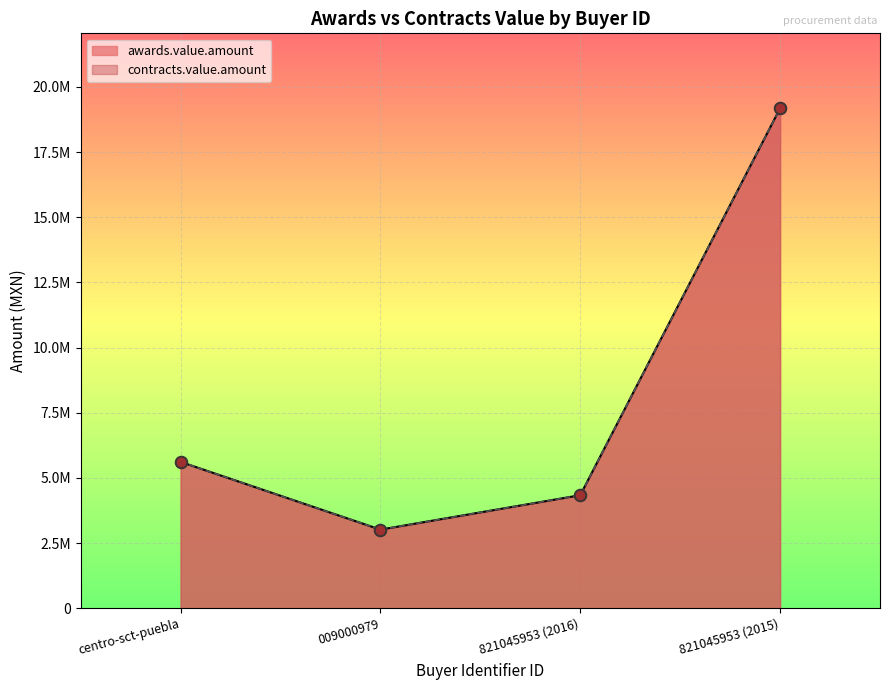

What is the total value across all series at 821045953 (2016)?

8673852.5